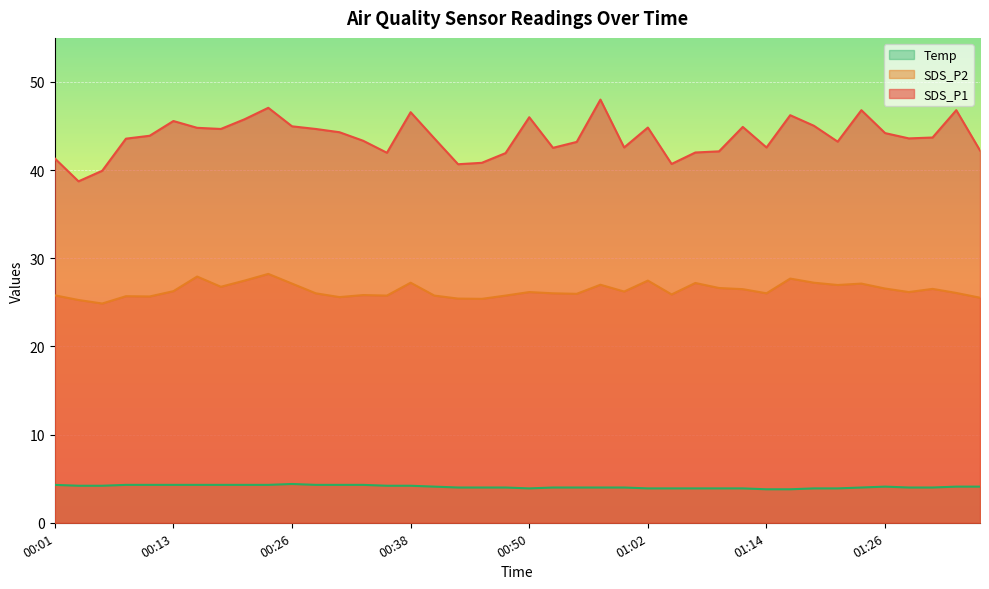

Reading left to right, what are all the values shown in this chart?

SDS_P1: 41.3	38.7	39.9	43.6	43.9	45.6	44.8	44.7	45.8	47.1	45.0	44.7	44.3	43.3	42.0	46.6	43.6	40.7	40.8	41.9	46.0	42.5	43.2	48.0	42.6	44.8	40.7	42.0	42.1	44.9	42.6	46.2	45.0	43.2	46.8	44.2	43.6	43.7	46.8	42.2
SDS_P2: 25.8	25.3	24.9	25.7	25.7	26.3	27.9	26.8	27.5	28.2	27.1	26.0	25.6	25.8	25.8	27.2	25.8	25.4	25.4	25.8	26.2	26.0	26.0	27.0	26.2	27.5	25.9	27.2	26.6	26.5	26.0	27.7	27.2	27.0	27.1	26.6	26.2	26.5	26.1	25.5
Temp: 4.3	4.2	4.2	4.3	4.3	4.3	4.3	4.3	4.3	4.3	4.4	4.3	4.3	4.3	4.2	4.2	4.1	4.0	4.0	4.0	3.9	4.0	4.0	4.0	4.0	3.9	3.9	3.9	3.9	3.9	3.8	3.8	3.9	3.9	4.0	4.1	4.0	4.0	4.1	4.1